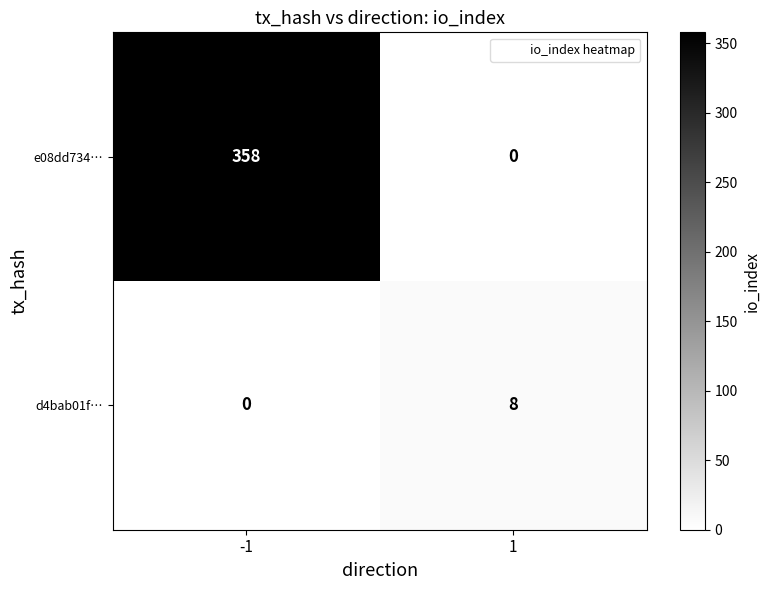

Which series has the largest total across all categories?

e08dd734…